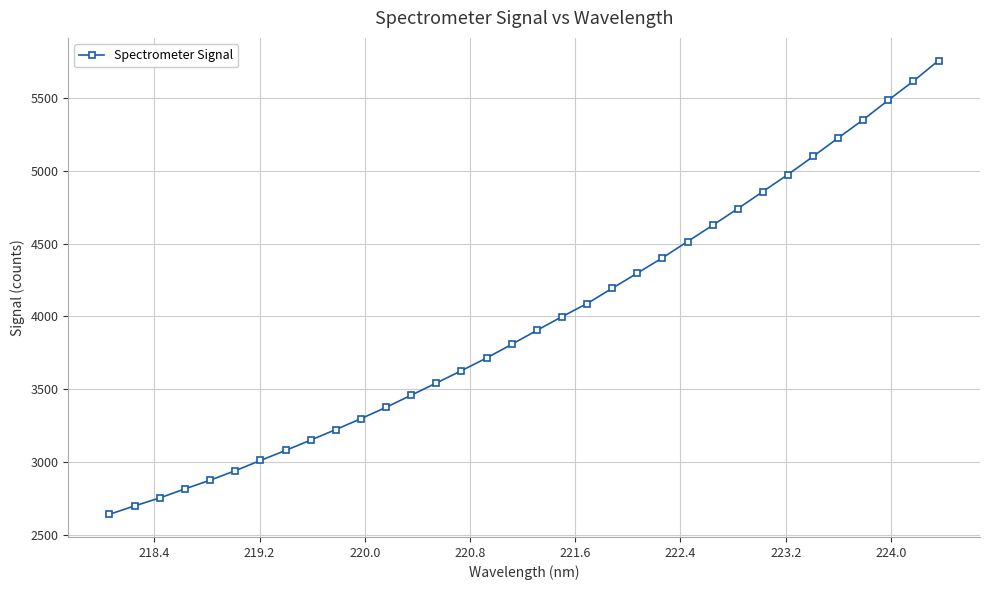

What is the value of the 32nd point from the left?

5483.9